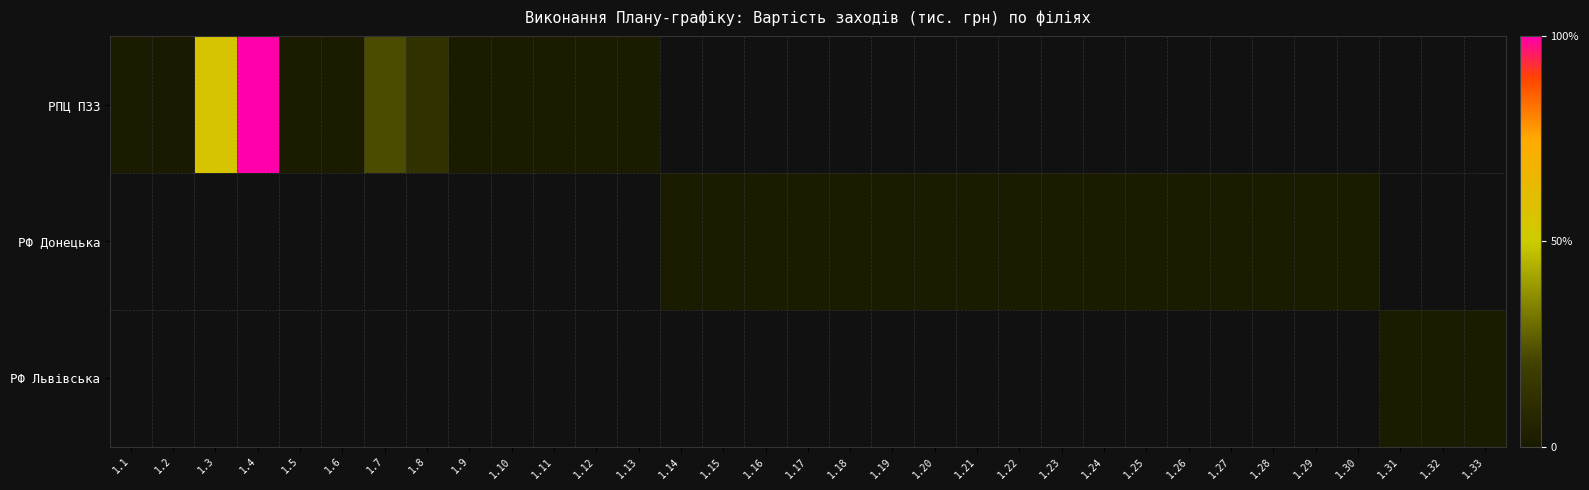

How many categories are shown in the chart?

33